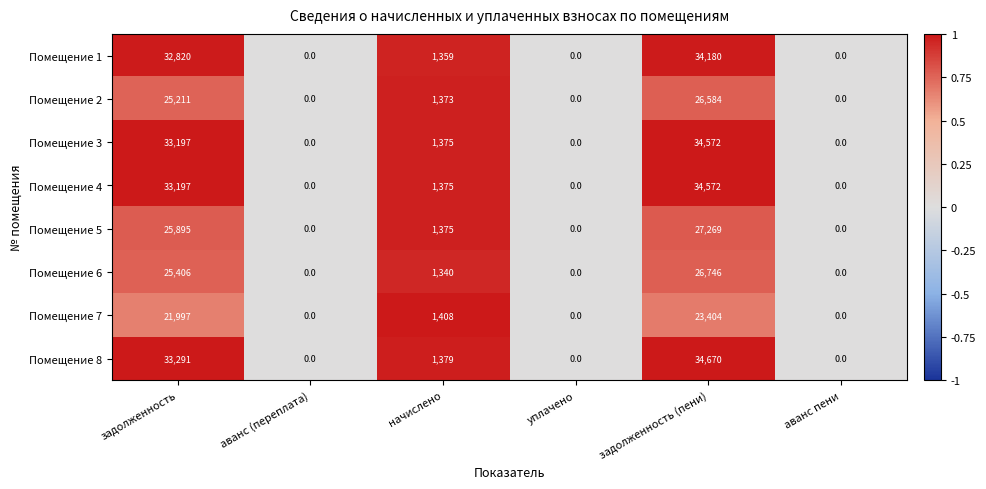

What is the spread (max minus min) of values at задолженность (пени)?

11266